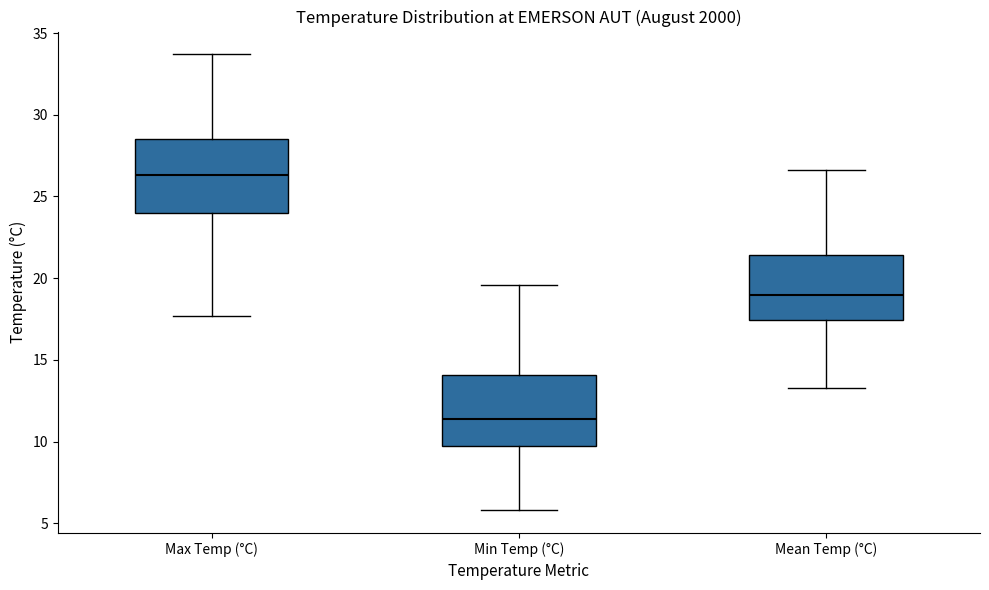

Which box has the lowest median line?

Min Temp (°C)